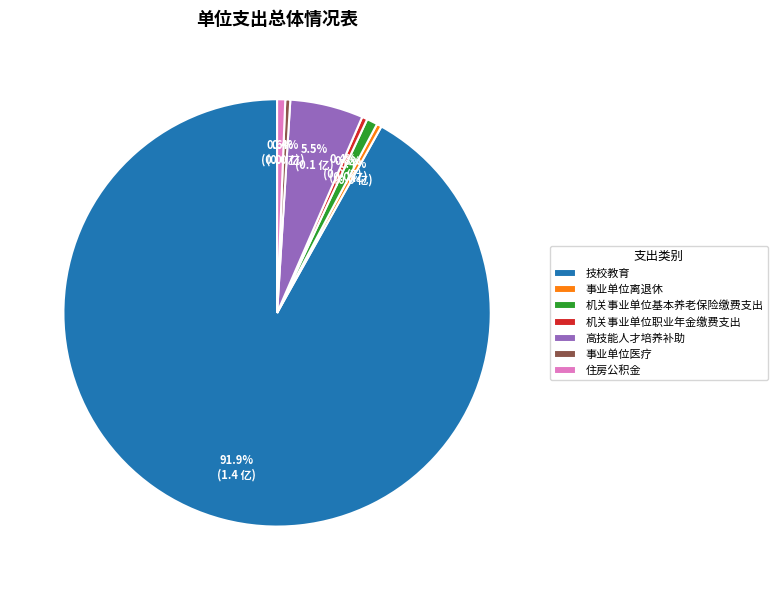

To the nearest percent, what percentage of the pie is 住房公积金?

1%